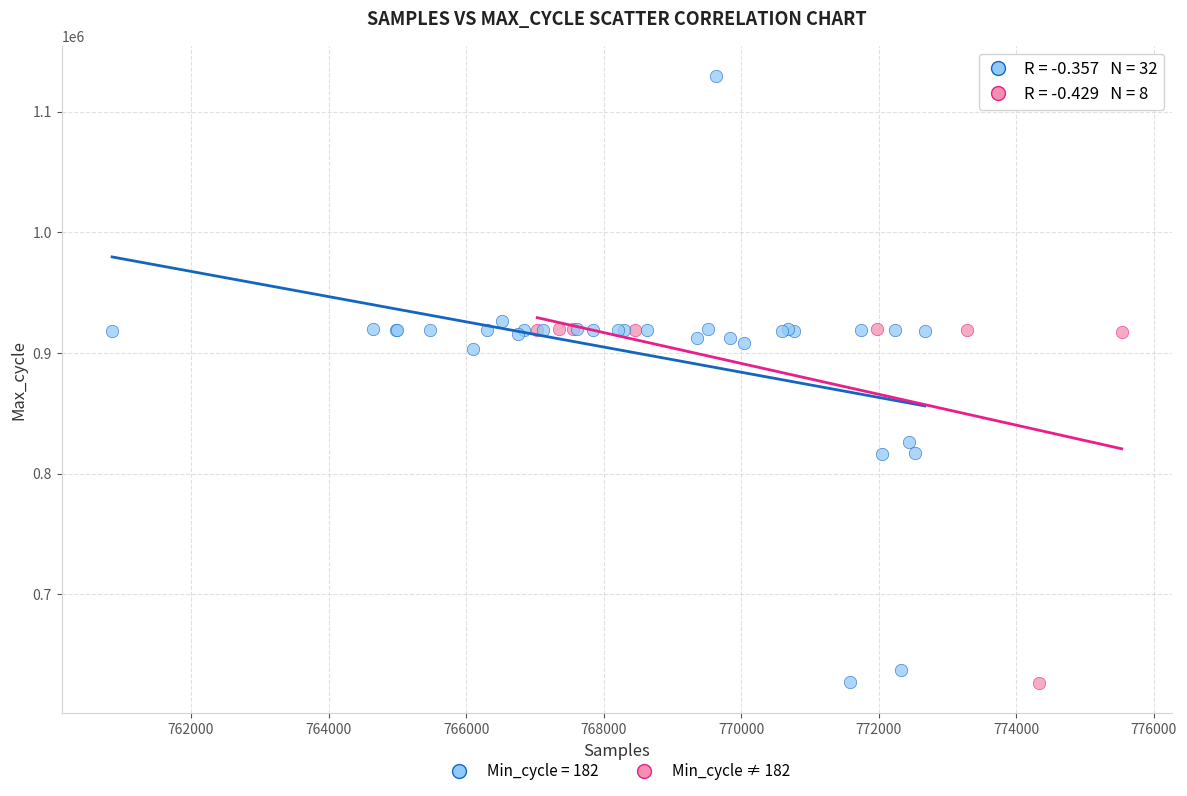

Which series has the widest spread of Y values?

Min_cycle = 182